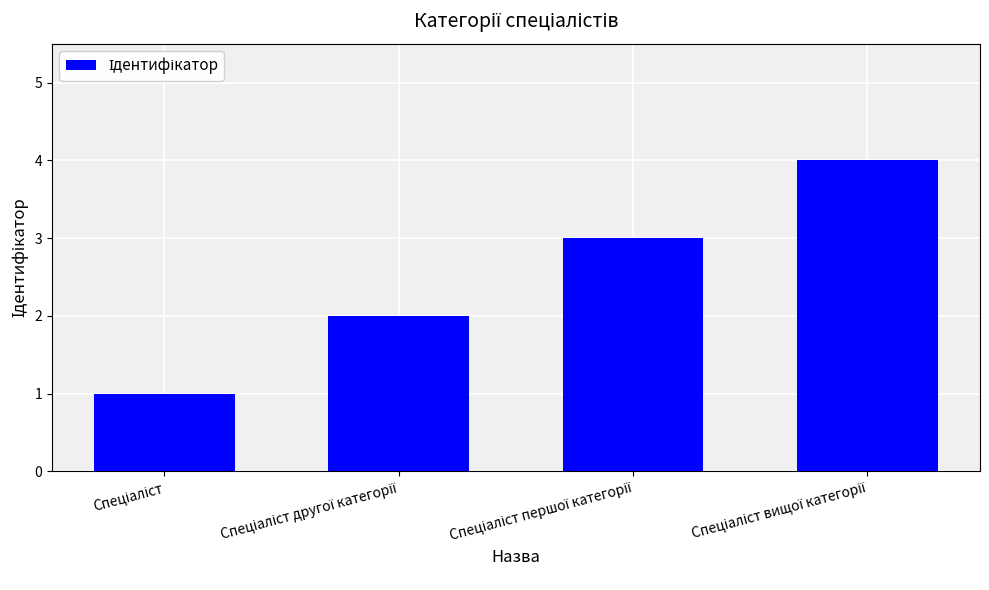

How many values are between 2 and 4?

3